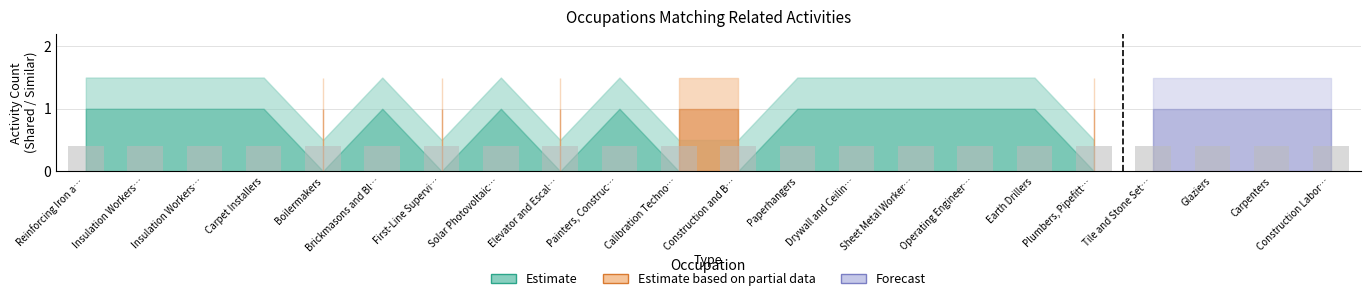

Are the bars grouped side by side (vs. stacked)?

Yes